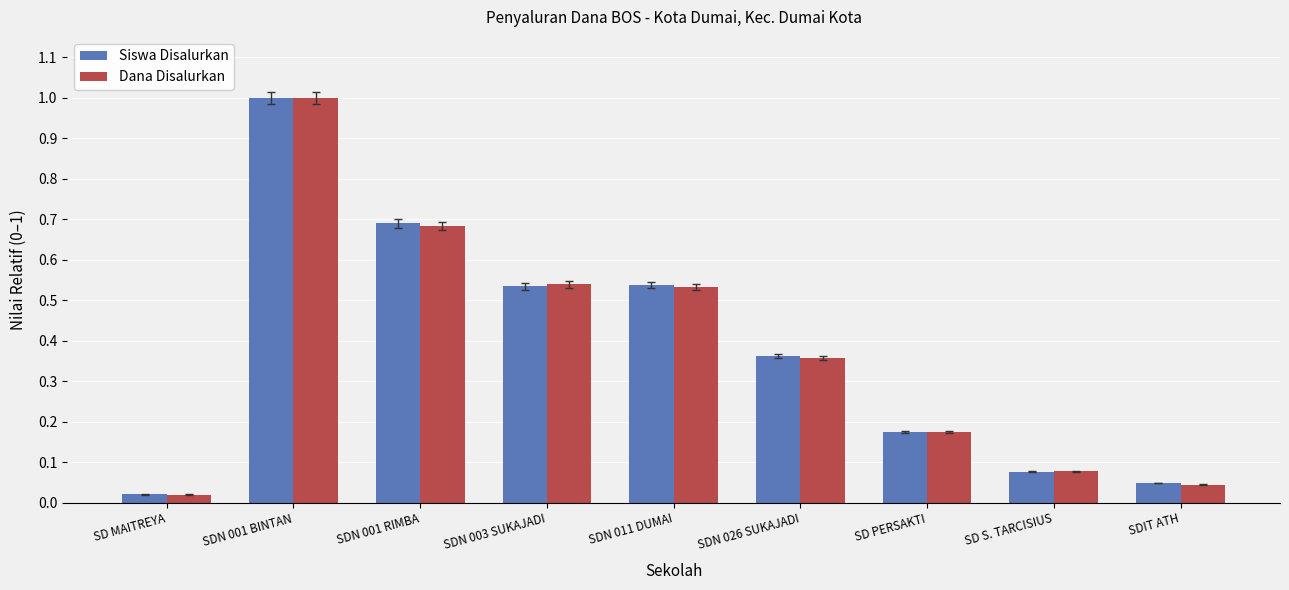

Which series changed the most between SD MAITREYA and SDN 001 RIMBA?

Siswa Disalurkan